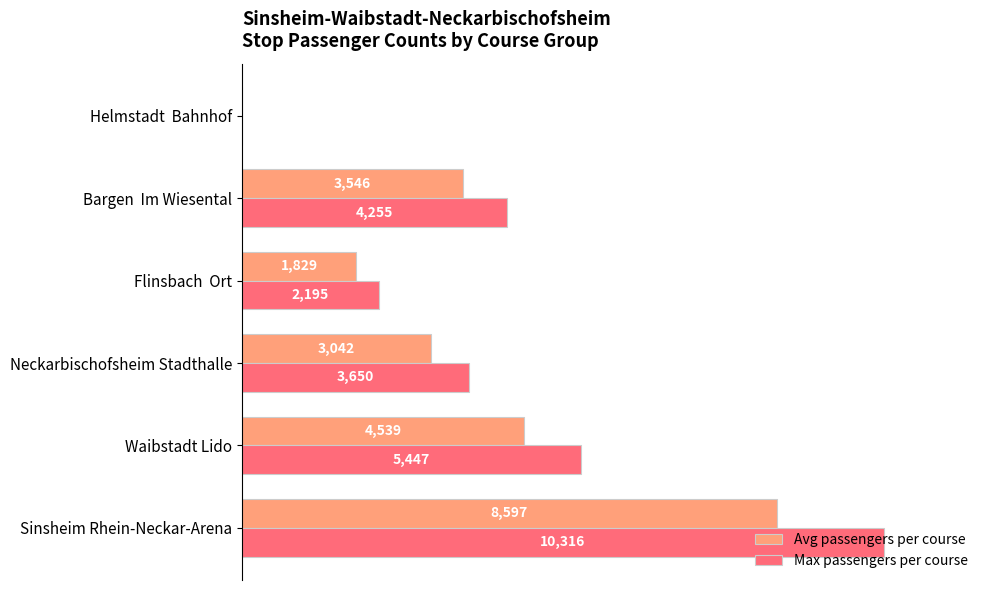

What are all the series names shown in the legend?

Avg passengers per course, Max passengers per course